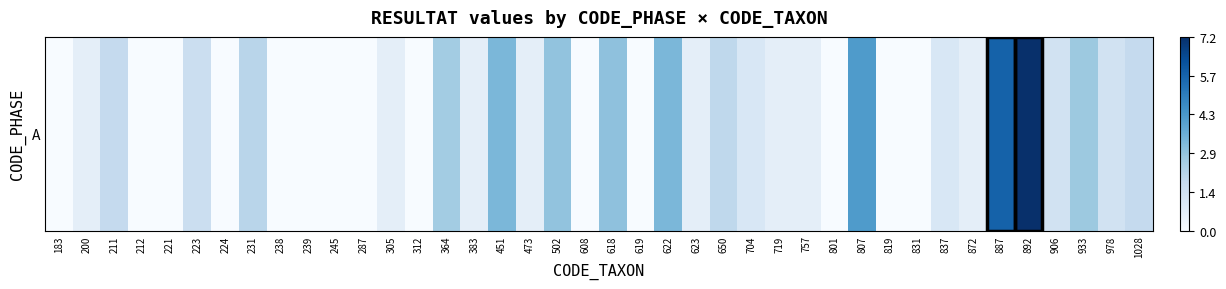

What is the sum of all values?

54.5